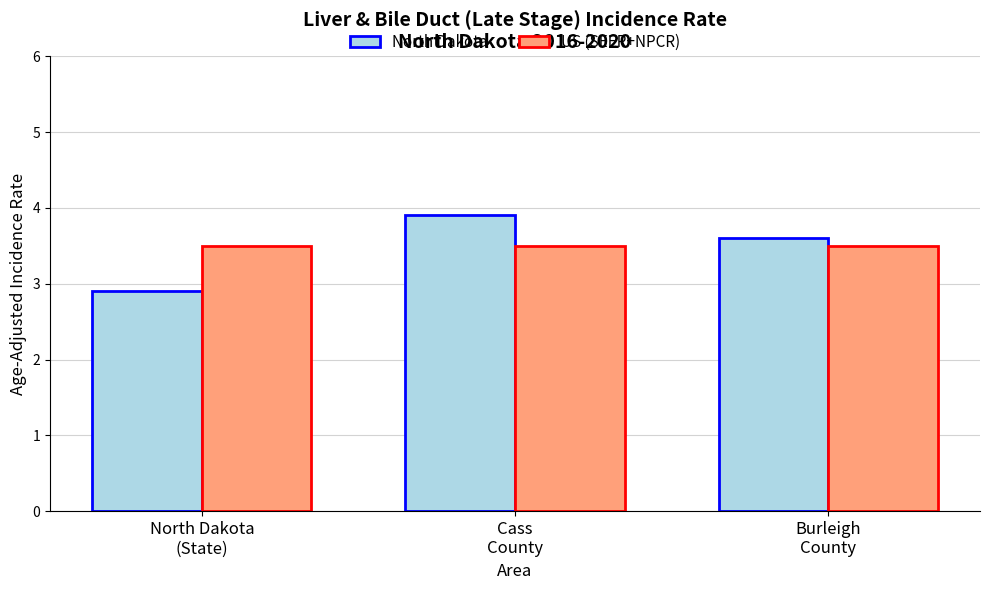

At how many categories does at least one series exceed 3?

3